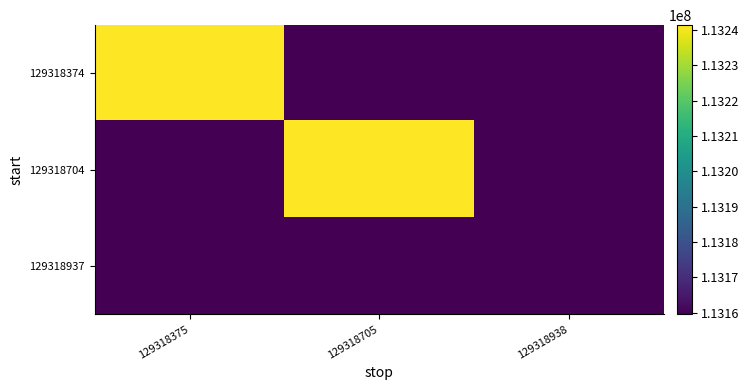

Between 129318705 and 129318938, which series saw the biggest shift?

129318704